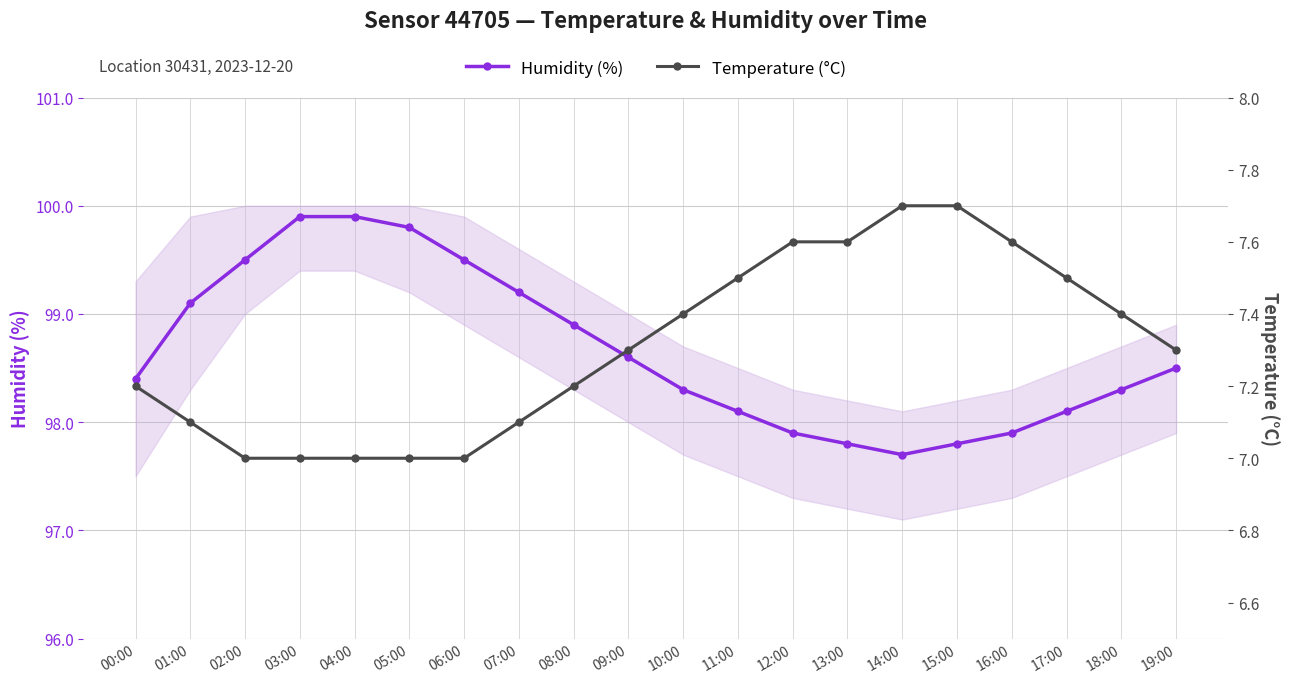

The value of Humidity (%) at 04:00 is 179.0. True or false?

False